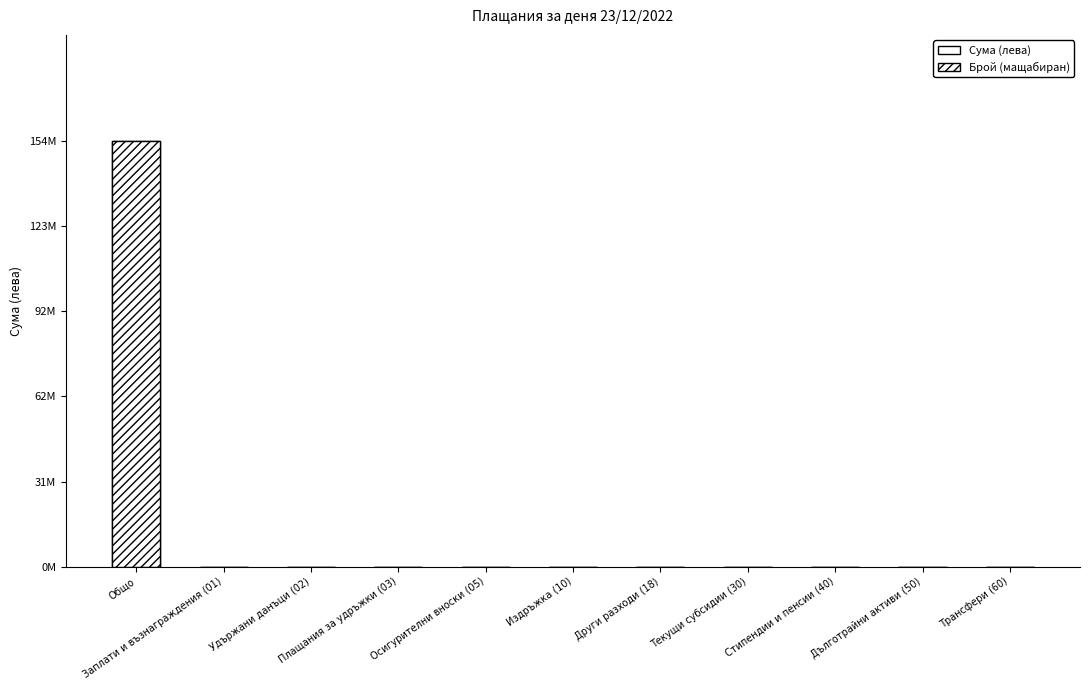

Which series has the largest range (max minus min)?

Сума (лева)